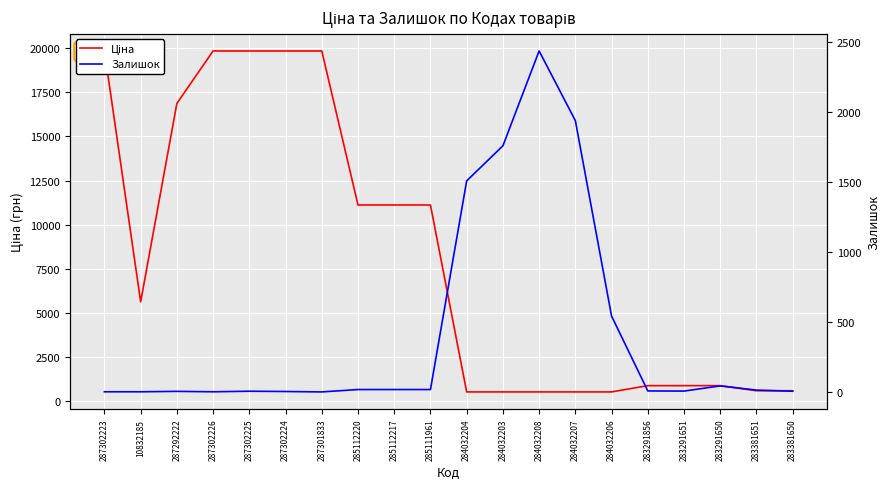

How many lines are shown in the chart?

2